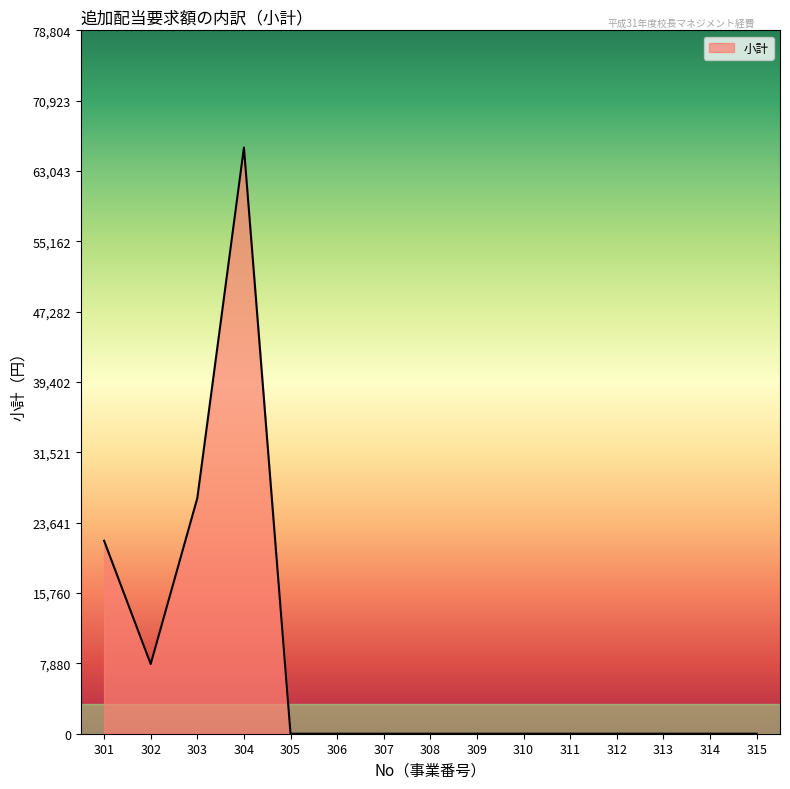

What is the sum of all values?

121500